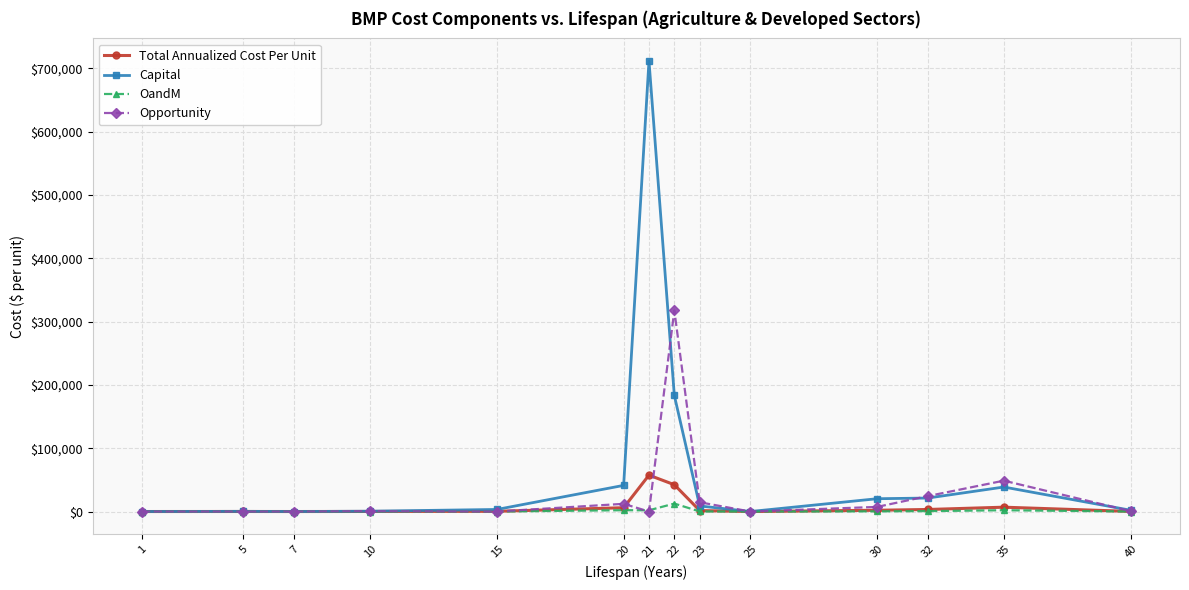

The value of Opportunity at 21 is 0.0. True or false?

True